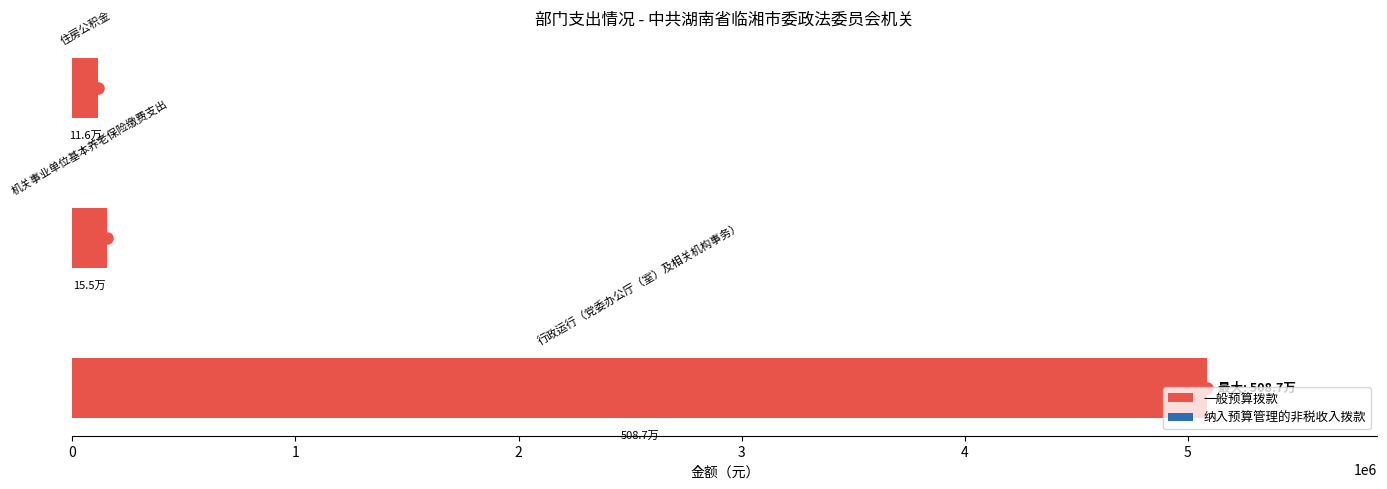

What is the average value?

1786108.4